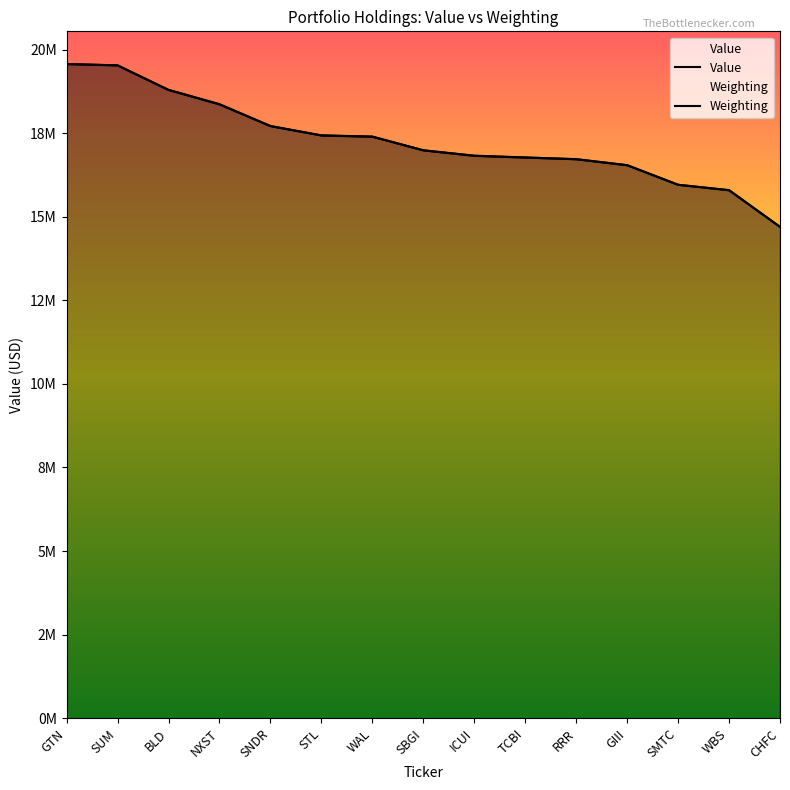

What are all the series names shown in the legend?

Value, Weighting